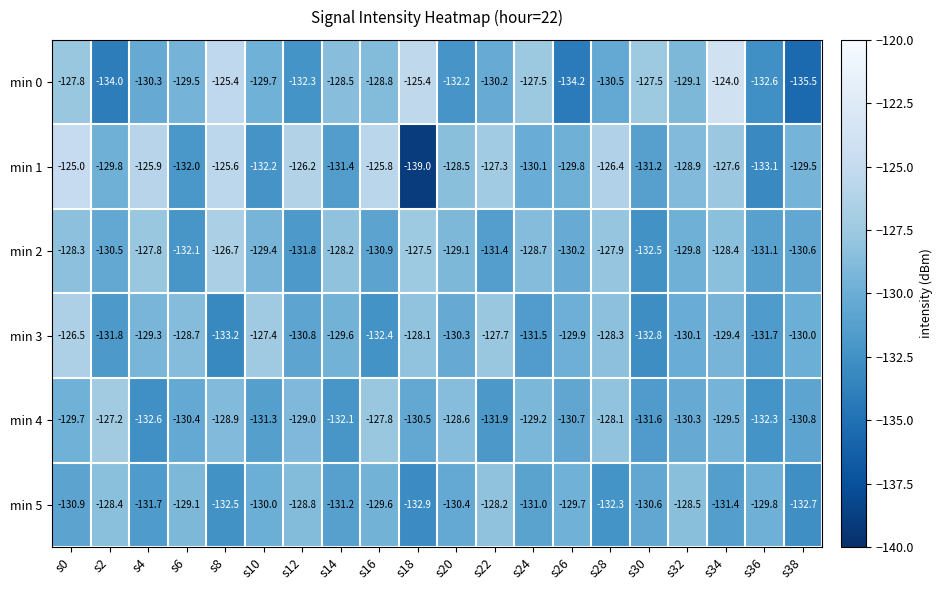

True or false: min 5 has a value of -131.0 at s24.

True